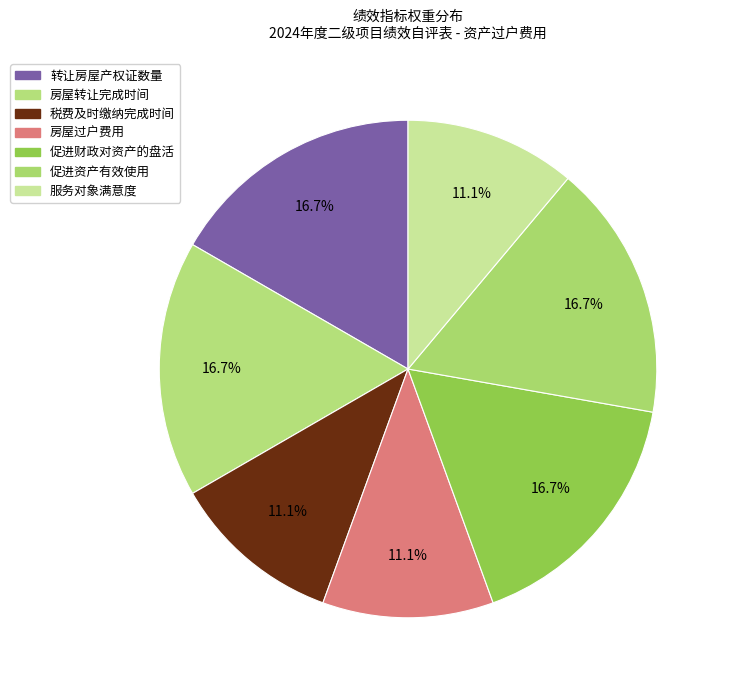

Which slice is the smallest?

税费及时缴纳完成时间